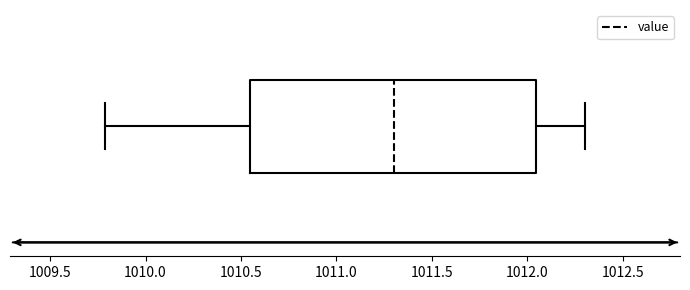

Where does the median line of the box sit on the x-axis? The values are not printed on the chart, so give them approximately, as read against the axis.

1011.30